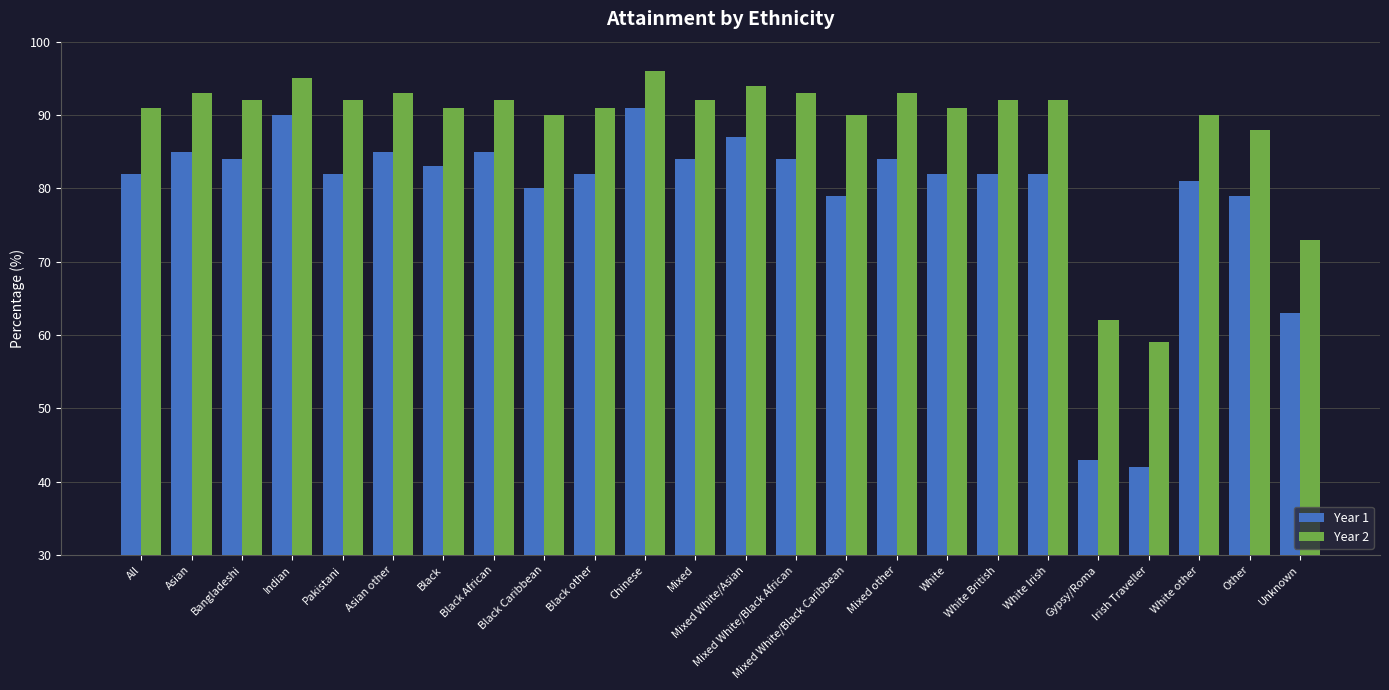

Rank the series by their maximum value, from lowest to highest.

Year 1, Year 2